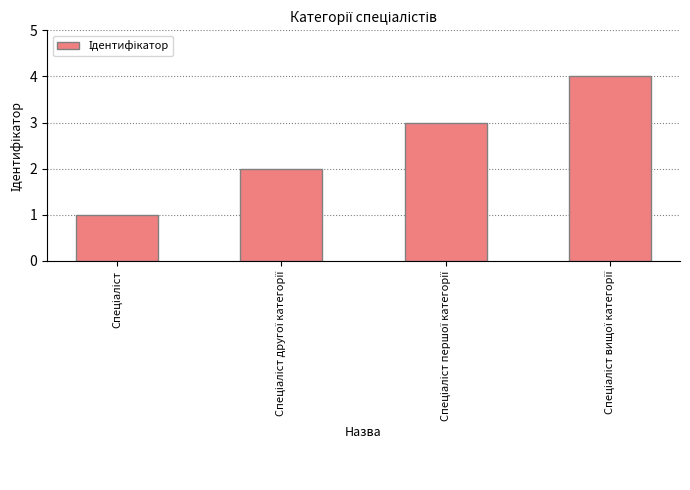

What is the difference between the maximum and minimum values?

3